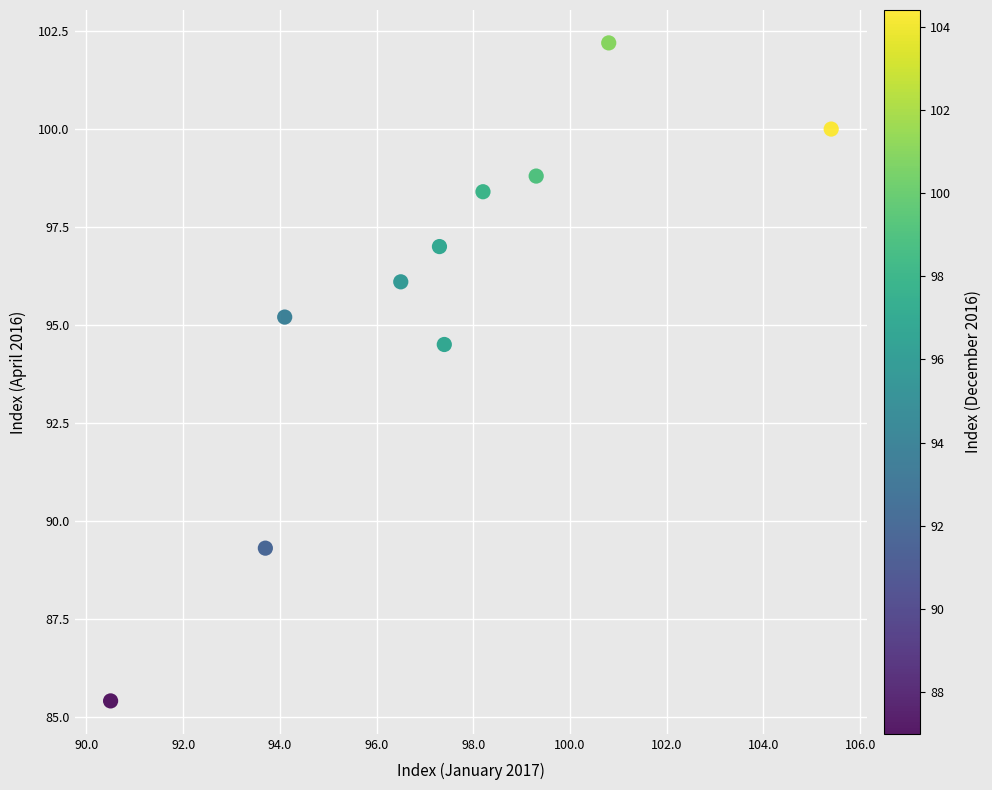

What Y value in the scatter plot is closest to 93?

94.5